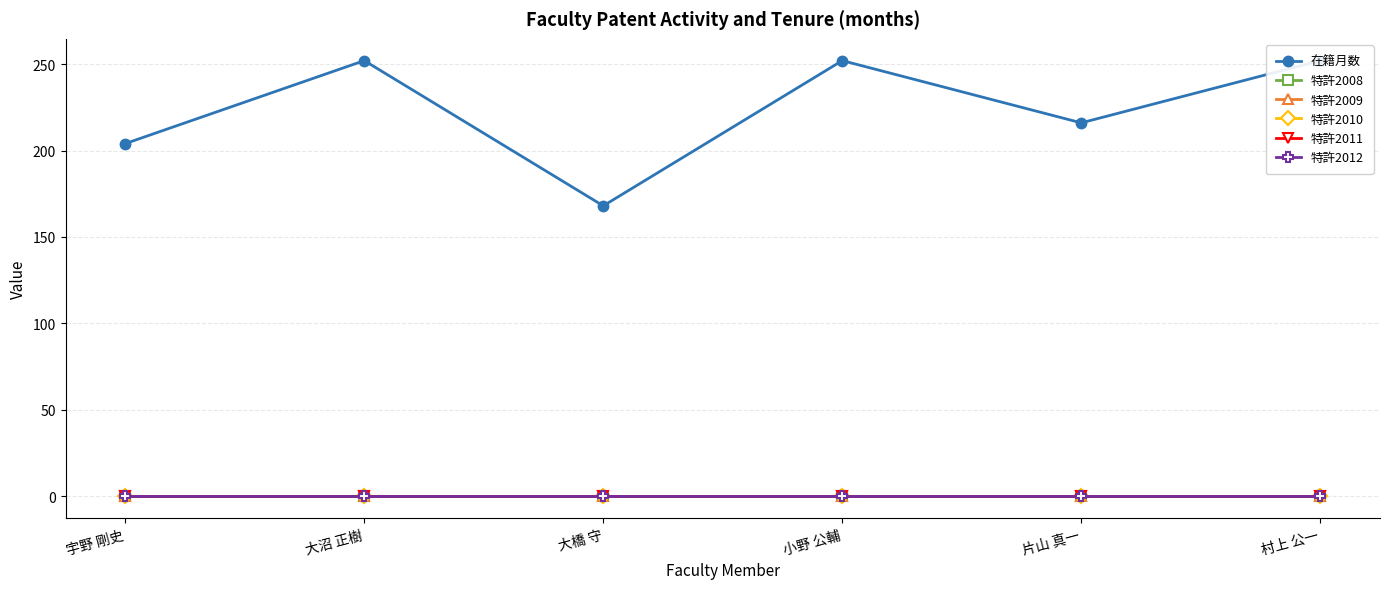

Which category has the lowest value across all series?

宇野 剛史